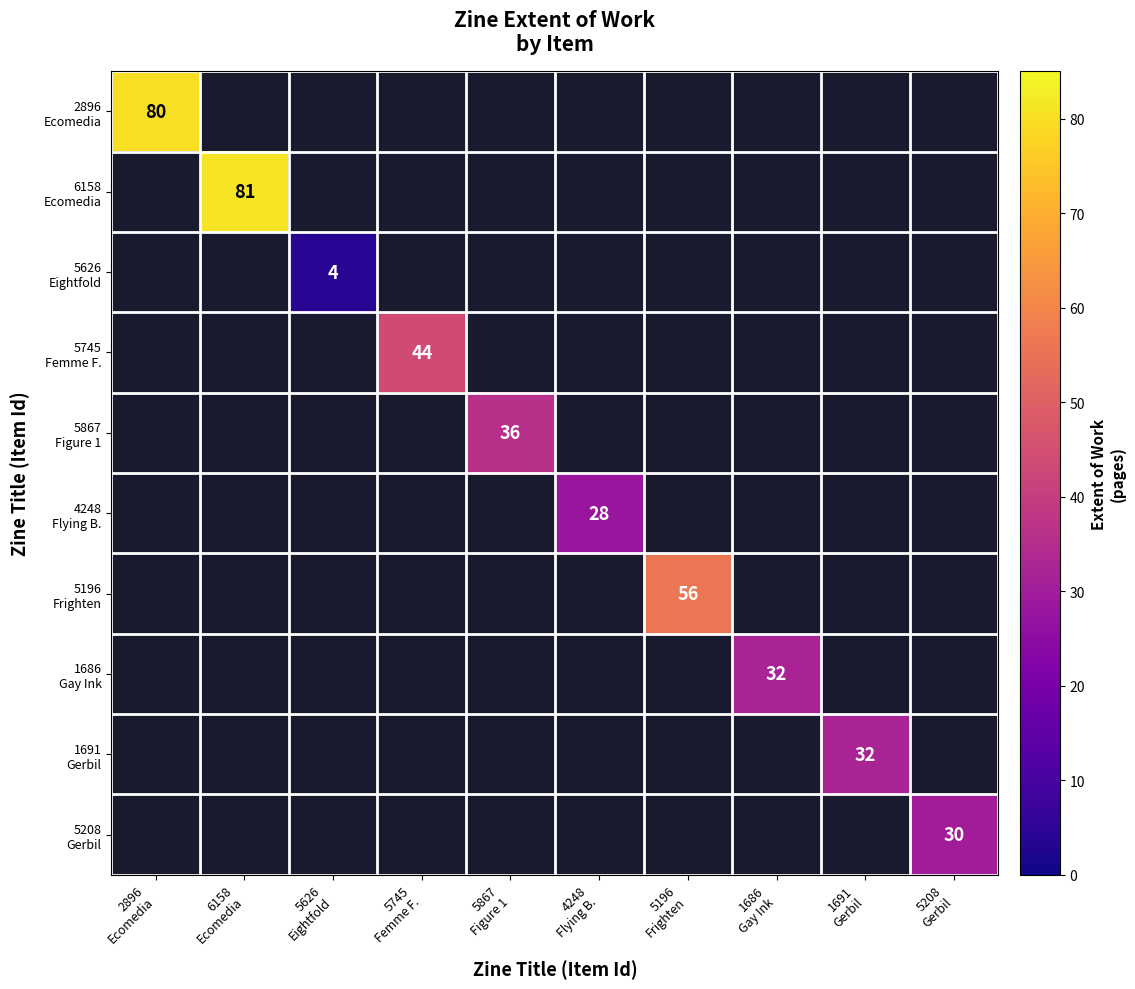

The 1691 Gerbil series shows 42.3 at 1691 Gerbil. True or false?

False